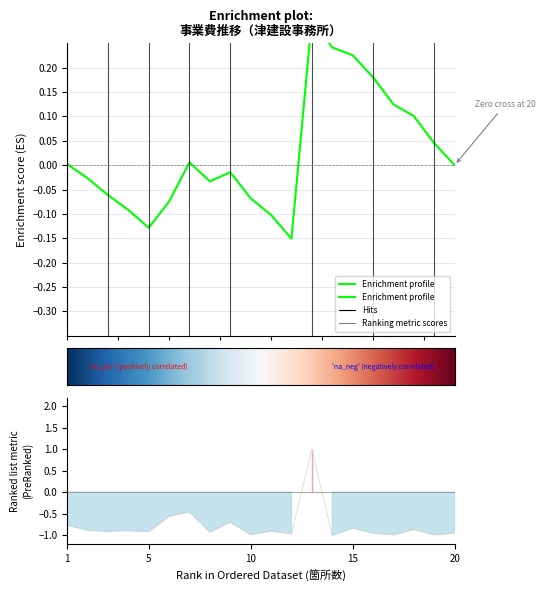

Reading left to right, extract all data points from this chart.

-0.8	-0.9	-0.9	-0.9	-0.9	-0.6	-0.5	-0.9	-0.7	-1.0	-0.9	-1.0	1.0	-1.0	-0.8	-0.9	-1.0	-0.9	-1.0	-0.9